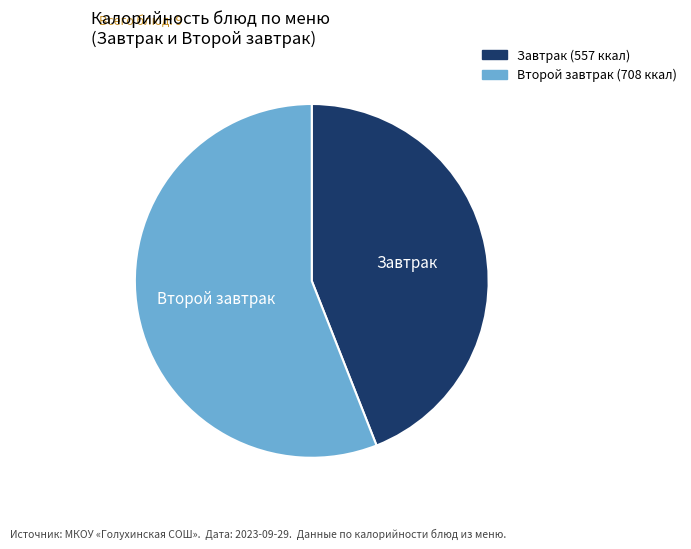

Does any single category account for the majority?

Yes